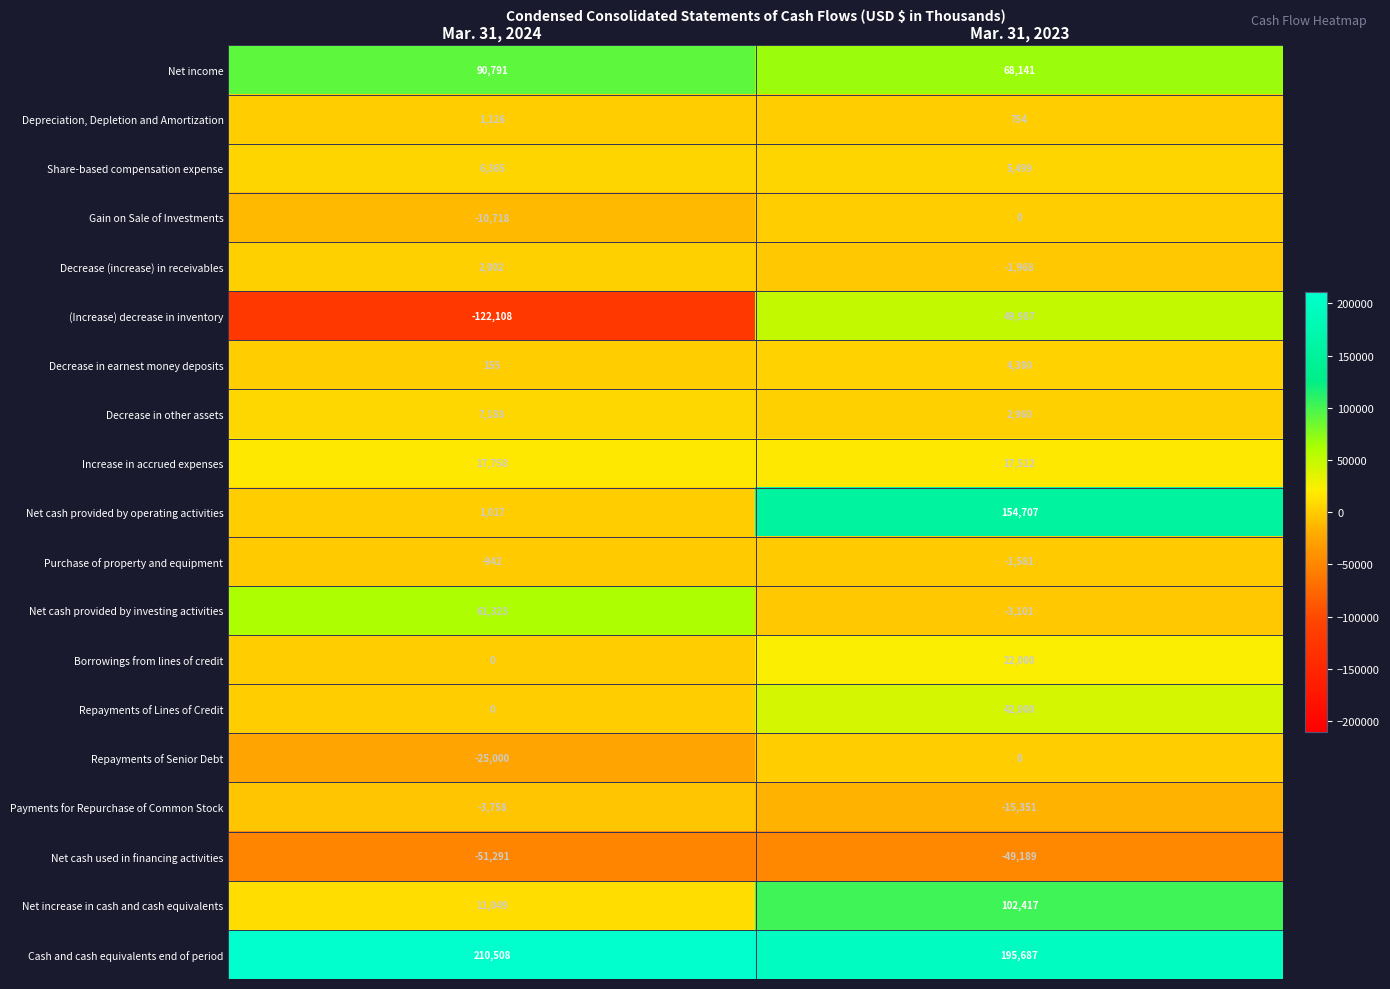

Count the number of data series in this chart.

19